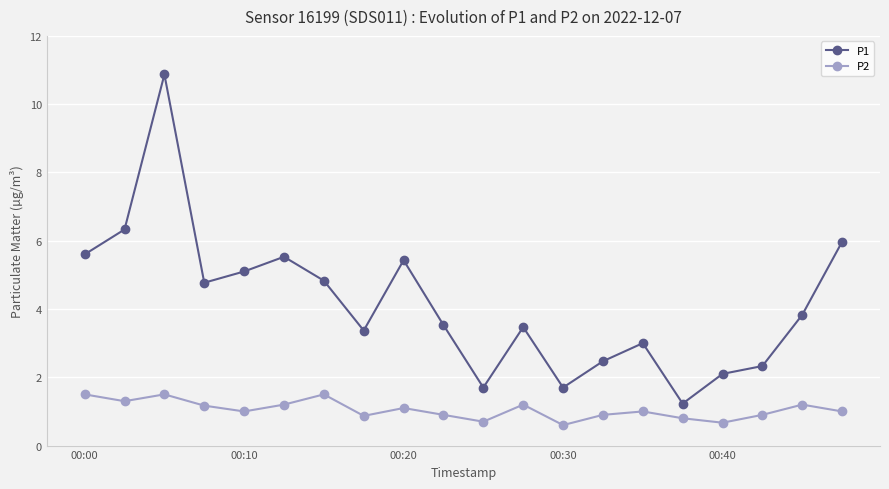

True or false: P2 and P1 intersect in this chart.

False